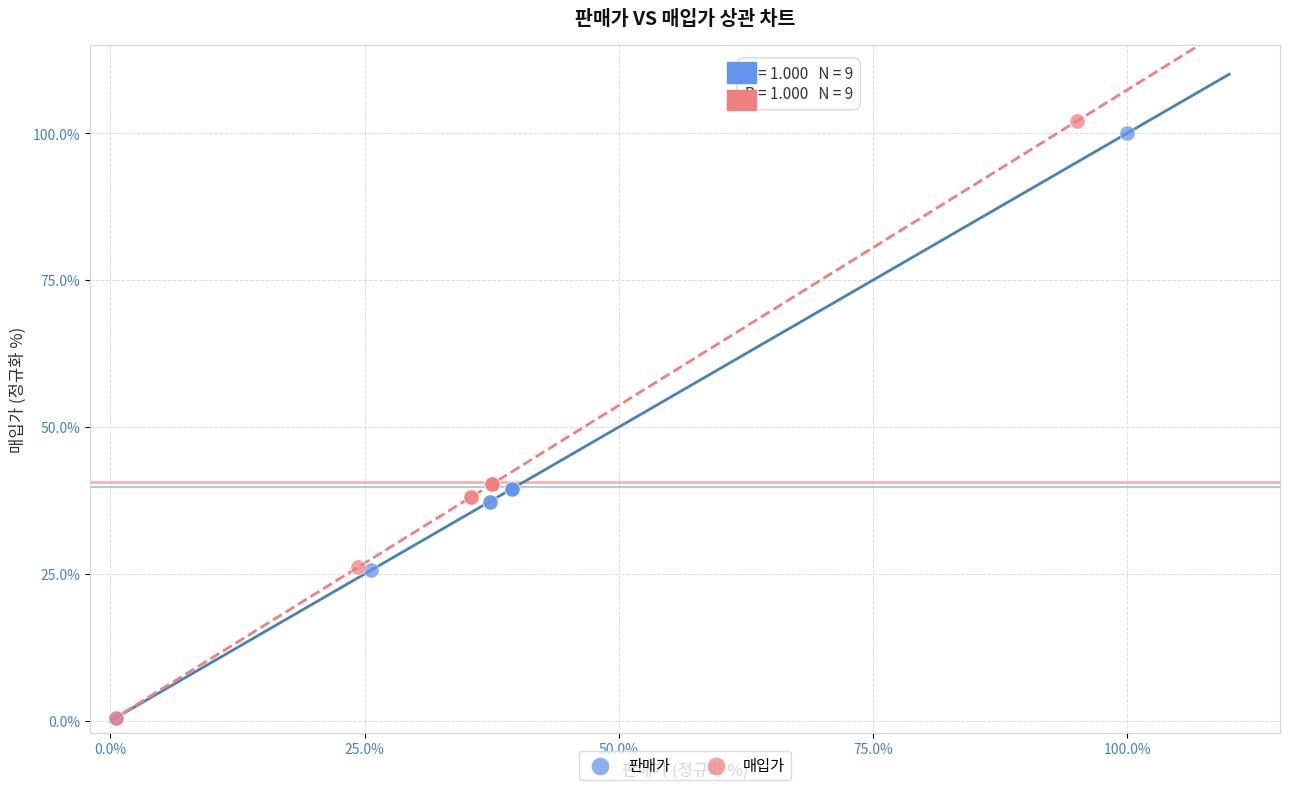

Which series has the largest Y range (max minus min)?

매입가